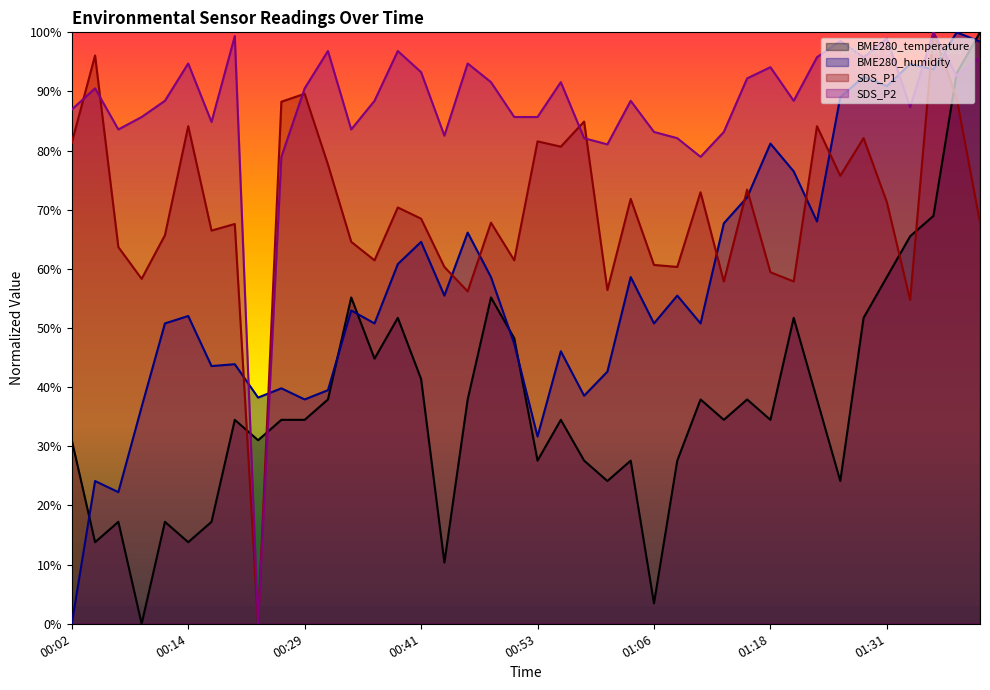

At which label does BME280_temperature first exceed 34?

00:19